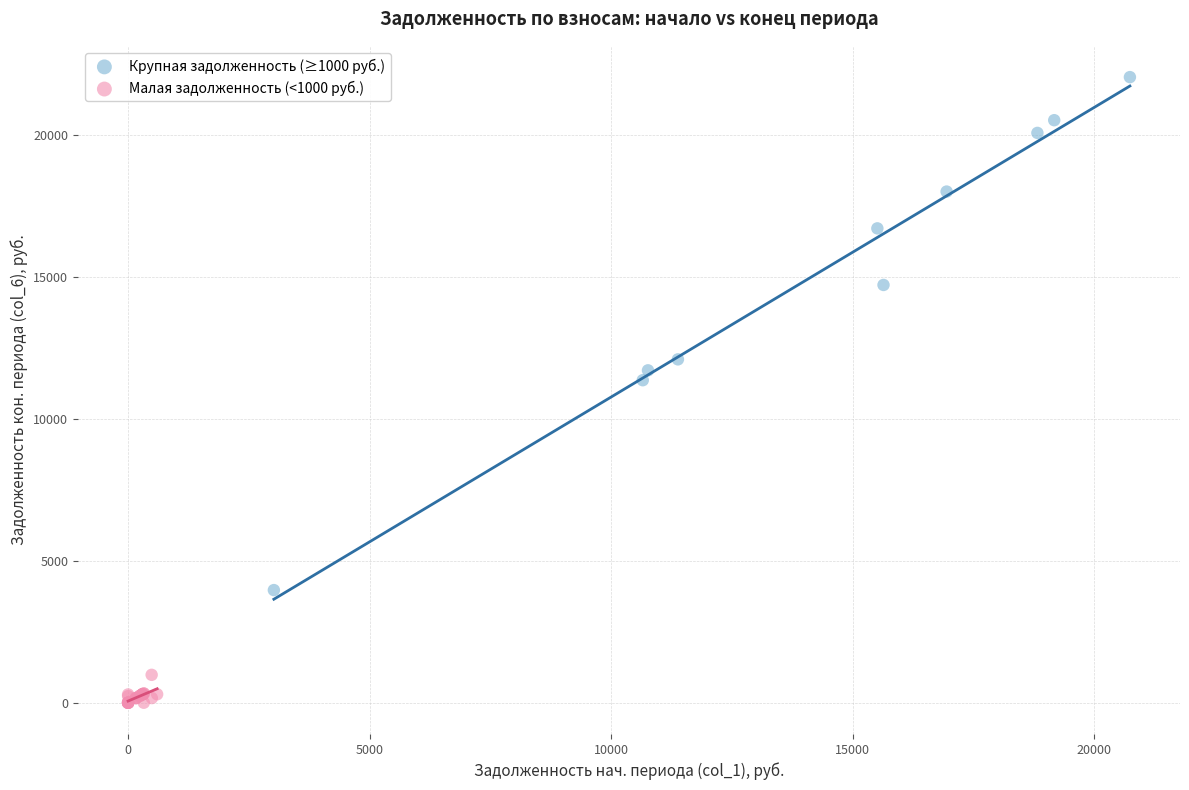

Which series has the widest spread of Y values?

Крупная задолженность (≥1000 руб.)